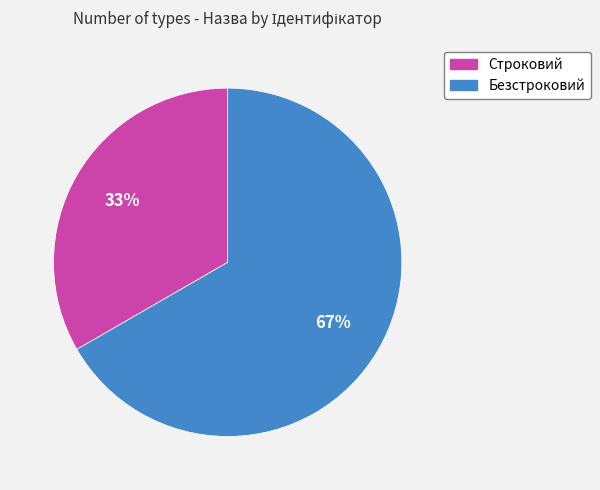

To the nearest percent, what percentage of the pie is Безстроковий?

67%